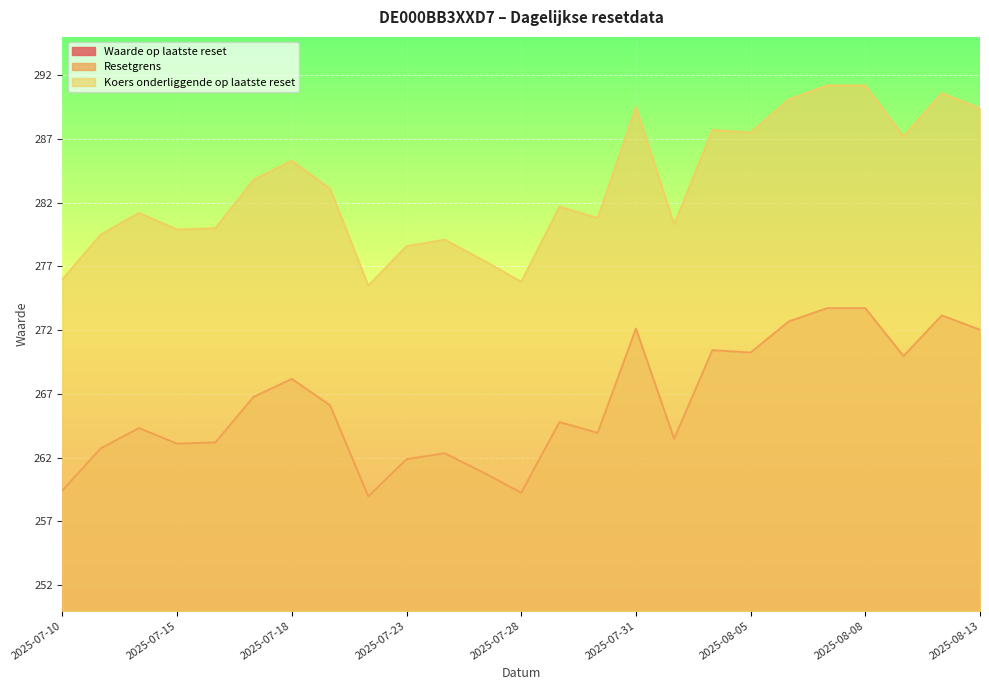

The value of Koers onderliggende op laatste reset at 2025-07-21 is 373.8. True or false?

False